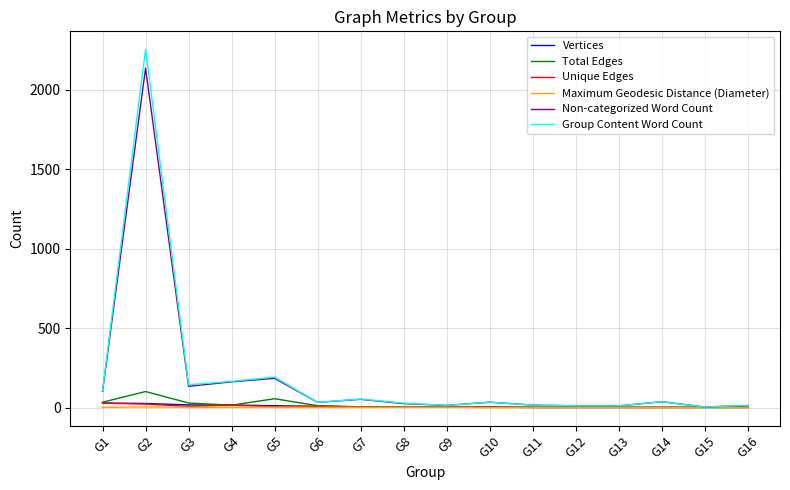

The value of Total Edges at G5 is 56. True or false?

True